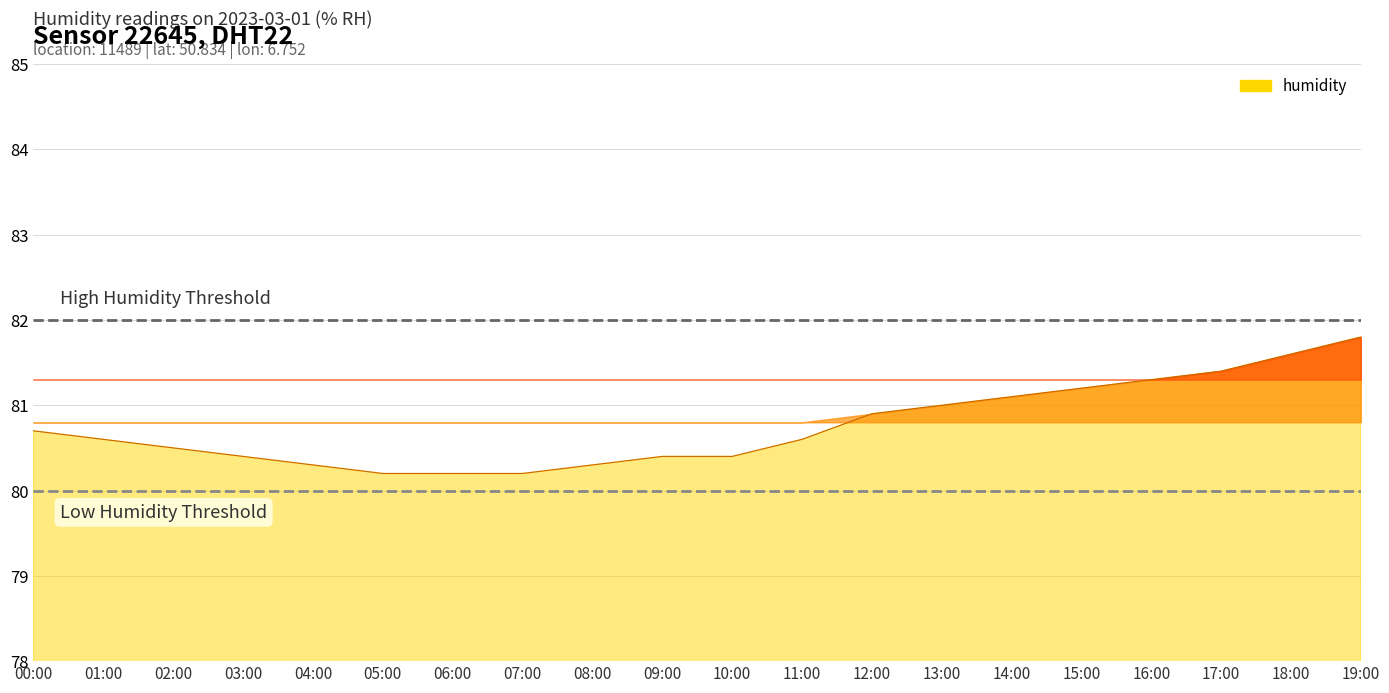

Which category has the highest value across all series?

19:00